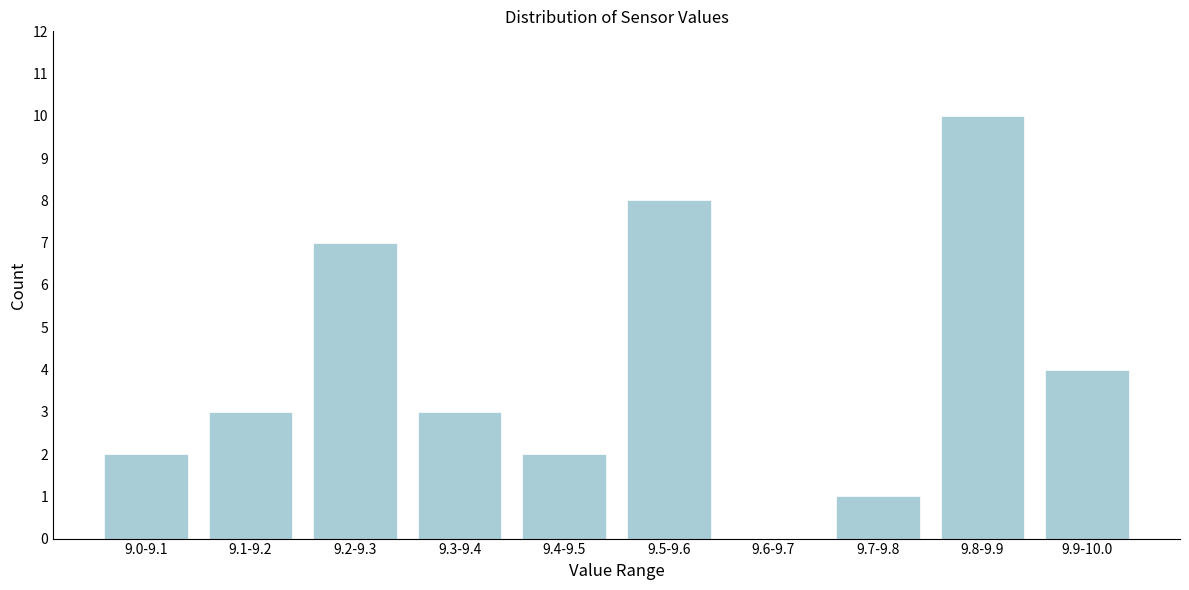

Reading left to right, what are all the values shown in this chart?

9.0-9.1=2	9.1-9.2=3	9.2-9.3=7	9.3-9.4=3	9.4-9.5=2	9.5-9.6=8	9.6-9.7=0	9.7-9.8=1	9.8-9.9=10	9.9-10.0=4